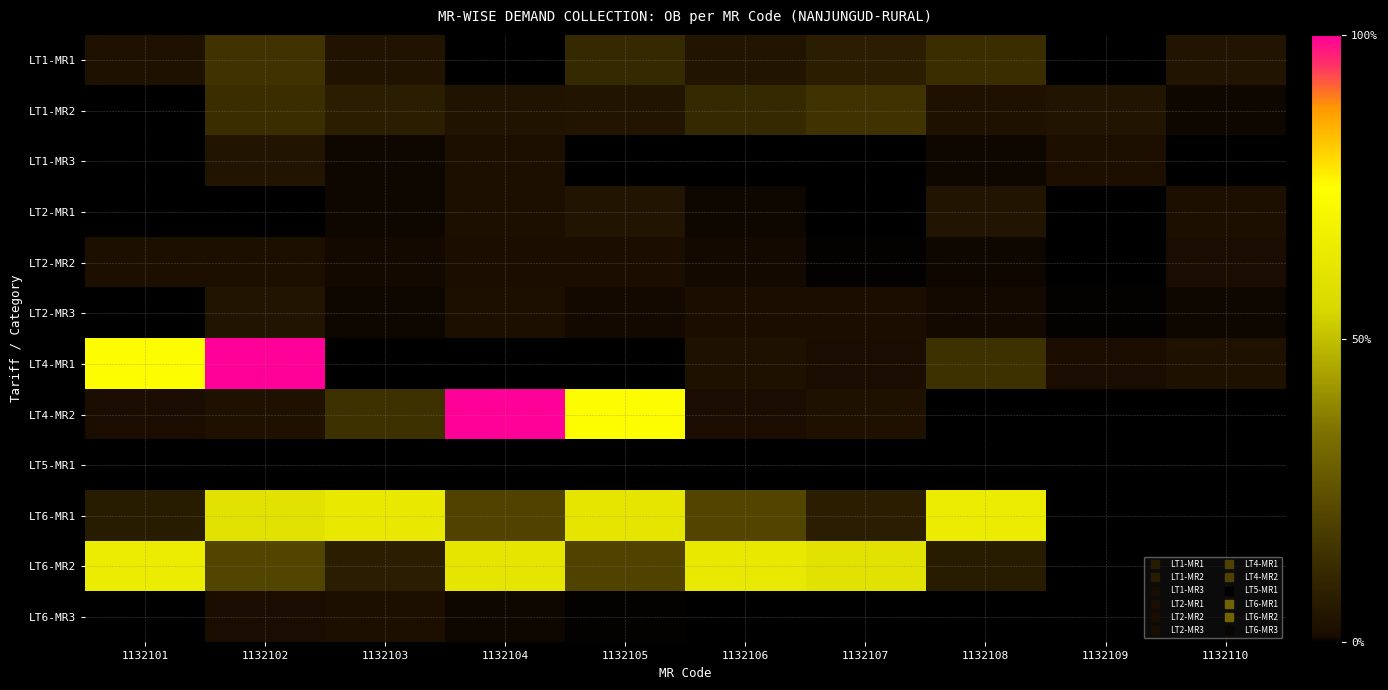

Count the number of data series in this chart.

12